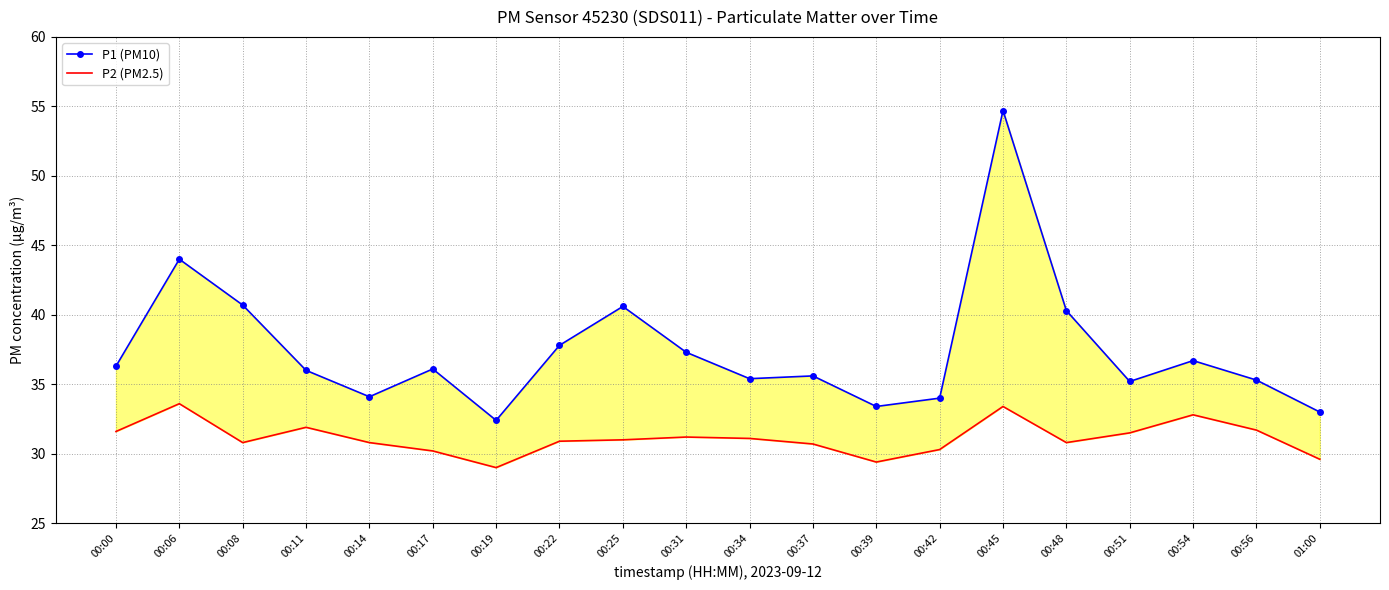

Reading left to right, transcribe all the data shown in this chart.

P1 (PM10): 36.3	44.0	40.7	36.0	34.1	36.1	32.4	37.8	40.6	37.3	35.4	35.6	33.4	34.0	54.7	40.3	35.2	36.7	35.3	33.0
P2 (PM2.5): 31.6	33.6	30.8	31.9	30.8	30.2	29.0	30.9	31.0	31.2	31.1	30.7	29.4	30.3	33.4	30.8	31.5	32.8	31.7	29.6